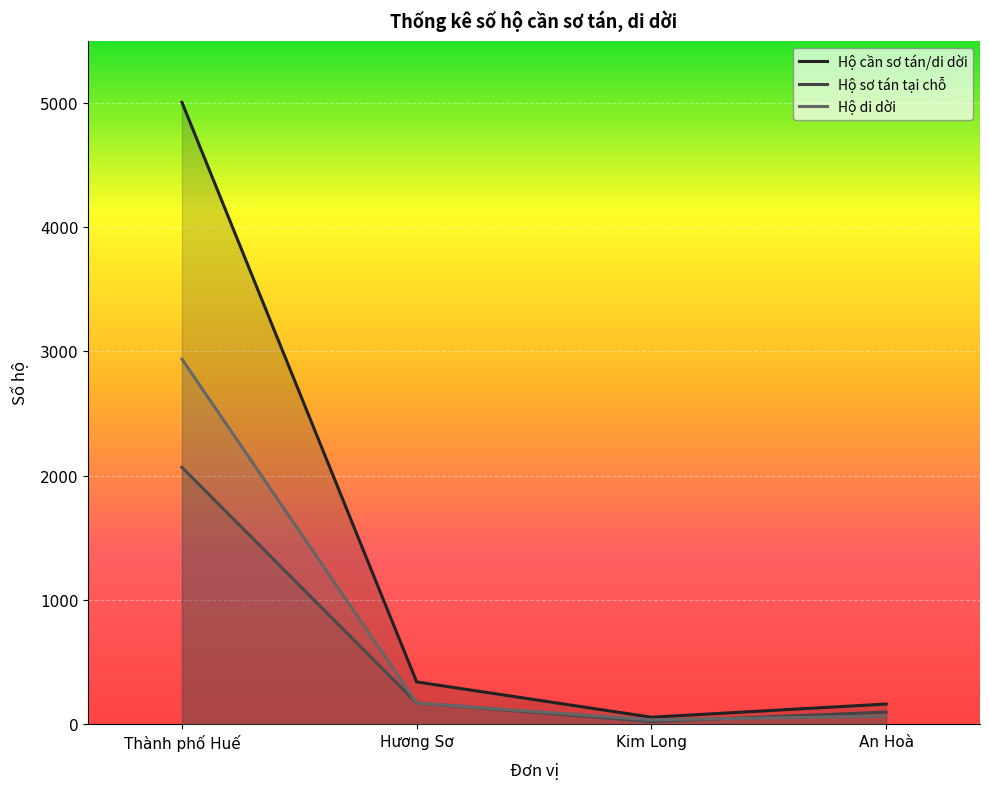

List the series in order of their overall mean, lowest first.

Hộ sơ tán tại chỗ, Hộ di dời, Hộ cần sơ tán/di dời